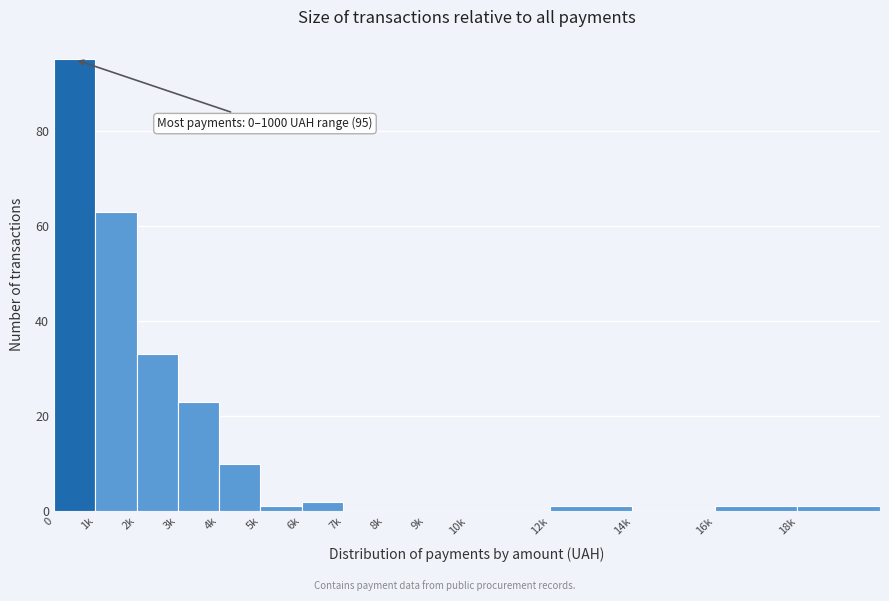

Reading left to right, list all the values displayed in this chart.

0=95	1k=63	2k=33	3k=23	4k=10	5k=1	6k=2	7k=0	8k=0	9k=0	10k=0	12k=1	14k=0	16k=1	18k=1